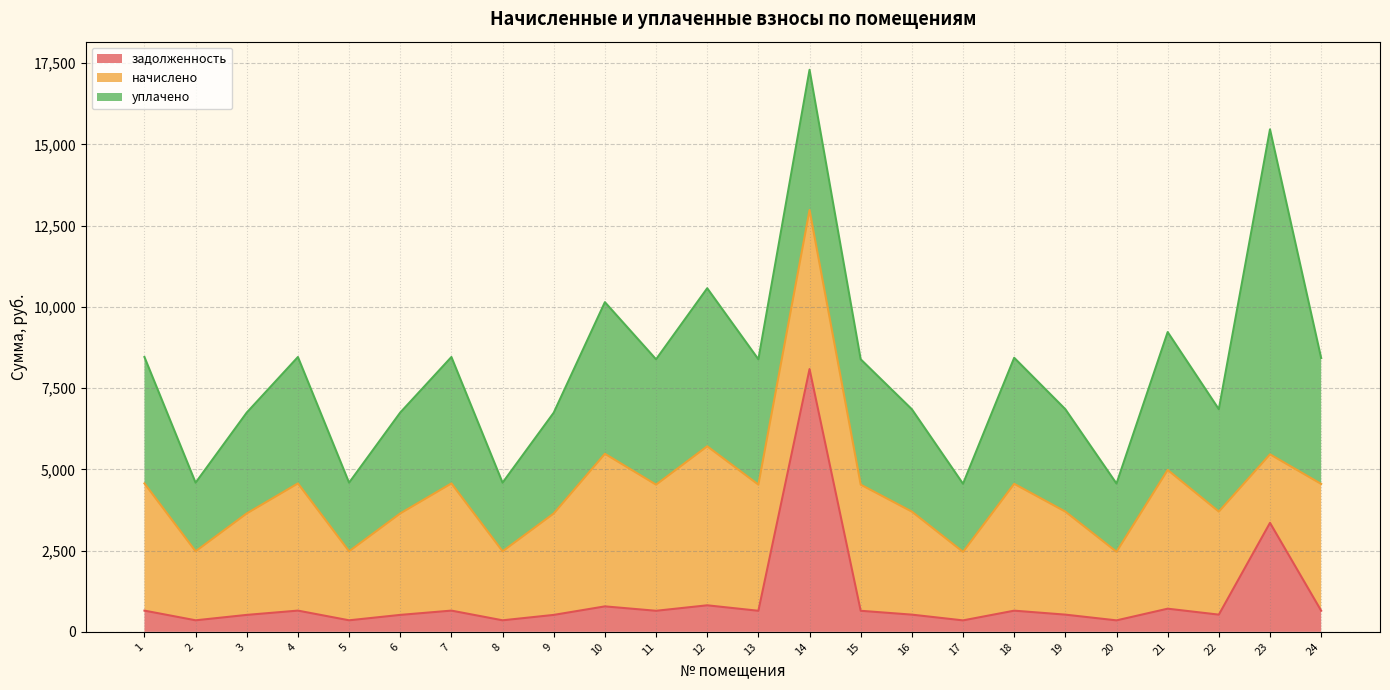

What is the difference between the maximum and minimum values in the начислено series?

2785.0